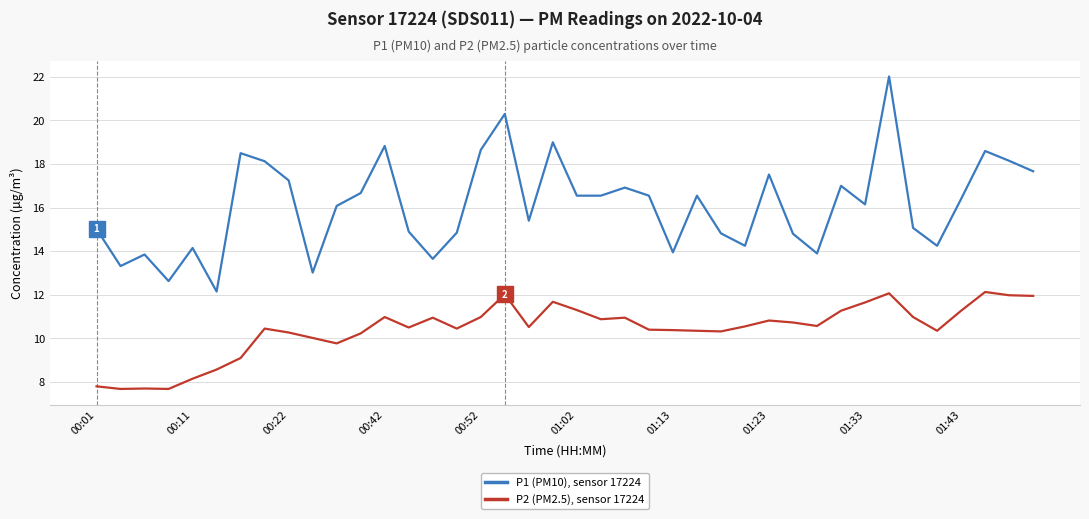

True or false: P2 (PM2.5), sensor 17224 and P1 (PM10), sensor 17224 intersect in this chart.

False